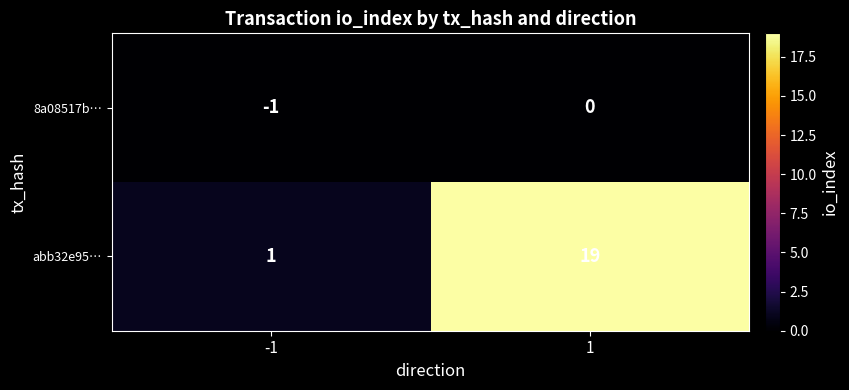

Is it true that abb32e95… equals 1 at -1?

True